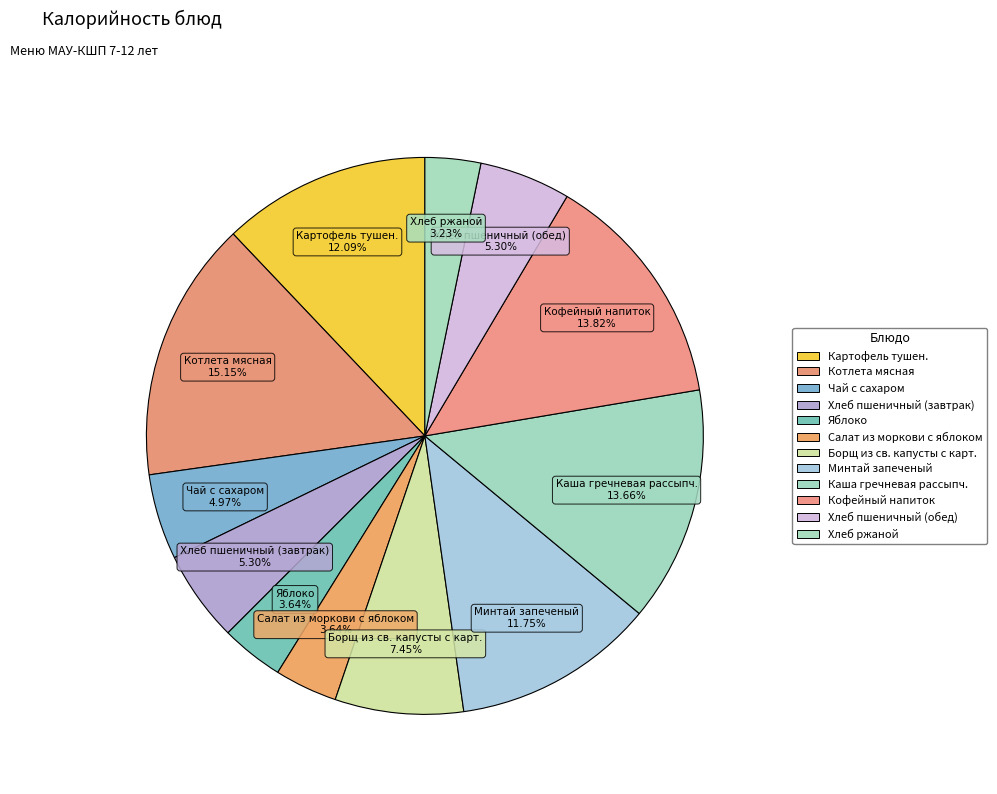

Is it true that Кофейный напиток is 14% of the pie?

True